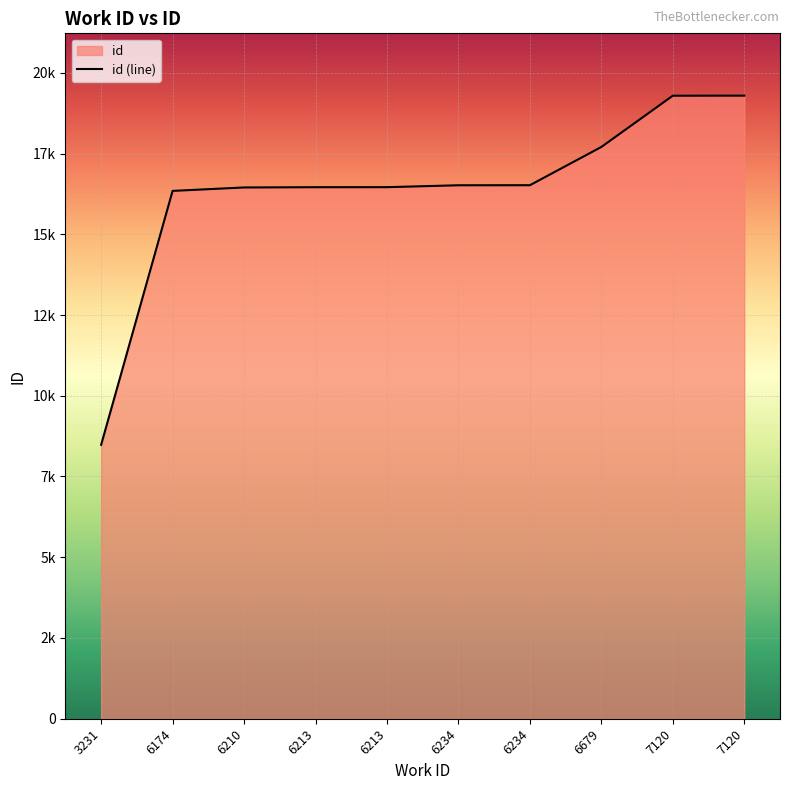

Which label corresponds to the smallest value in the chart?

3231